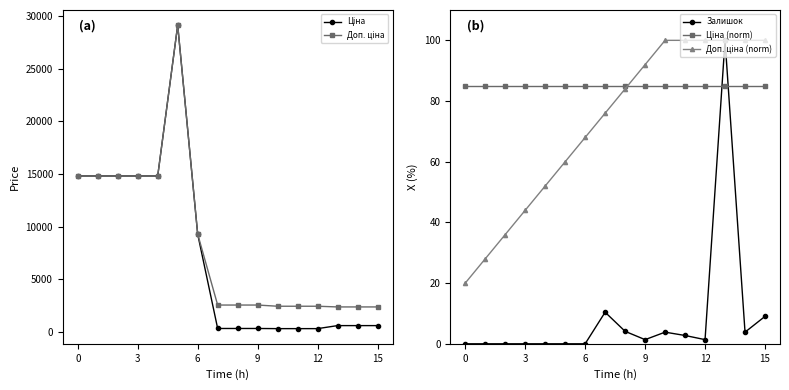

What is the label of the 11th point from the left?

10